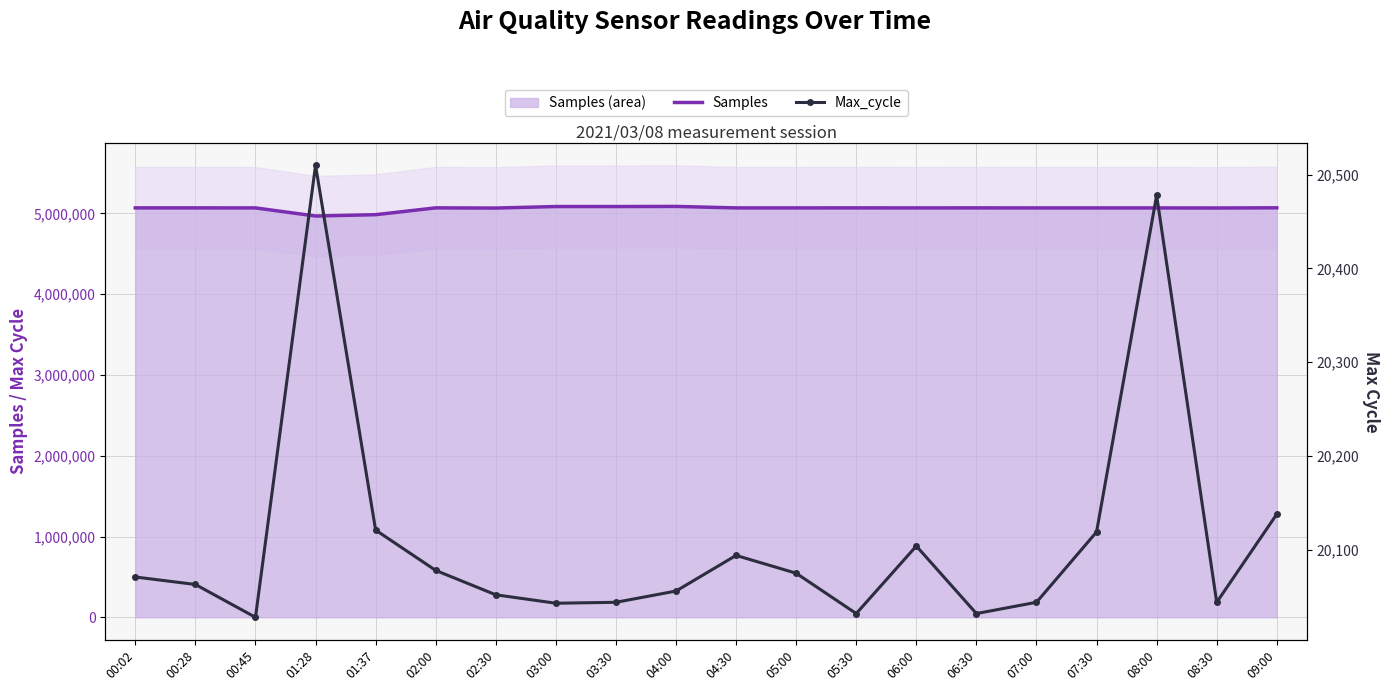

Read the Max_cycle value at 07:30, to the nearest 50.

20100